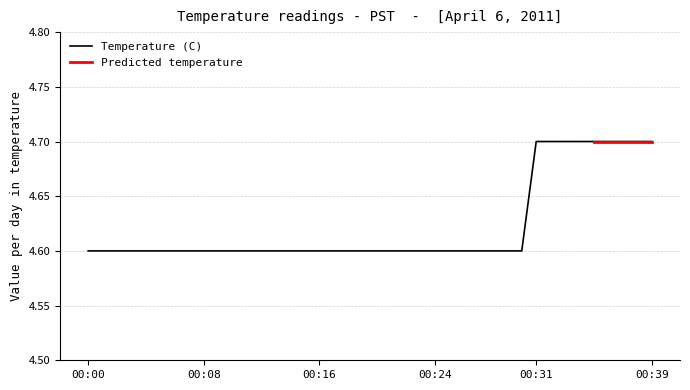

What is the minimum value shown in the chart?

4.6